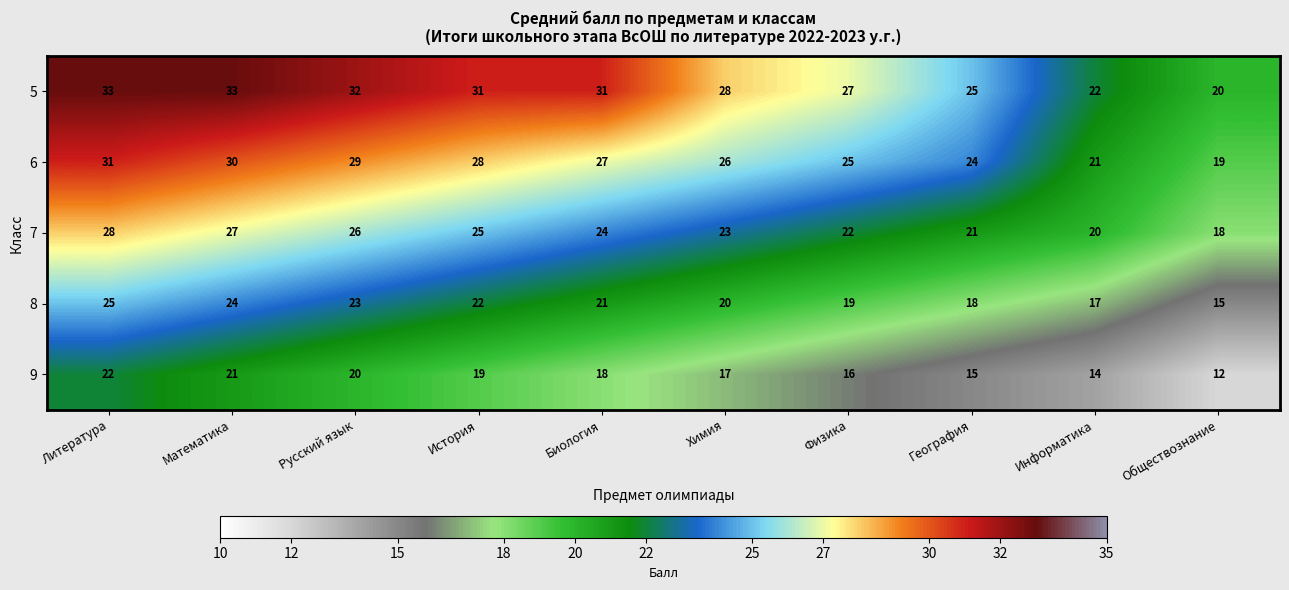

True or false: 8 has a value of 24 at Математика.

True